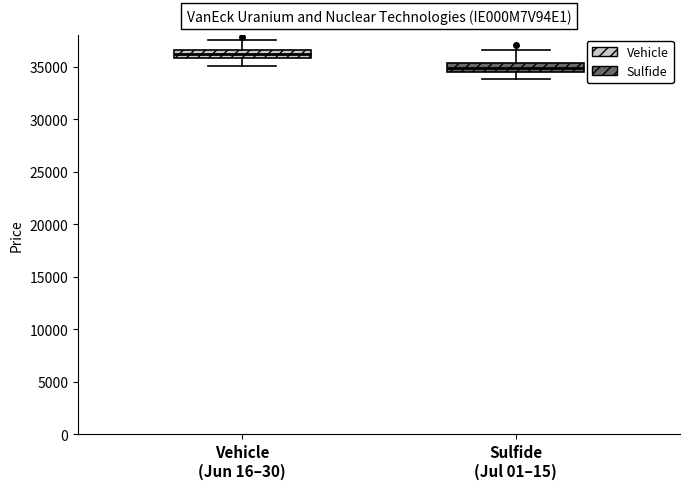

Where does the lower whisker of the box for Vehicle (Jun 16–30) end on the y-axis? The values are not printed on the chart, so give them approximately, as read against the axis.

35000